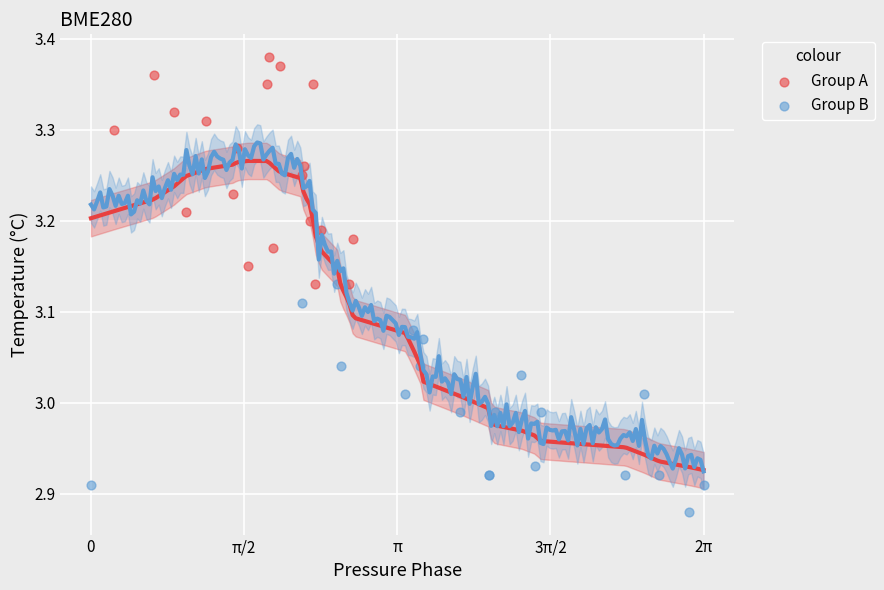

Which series reaches the maximum Y coordinate?

Group A